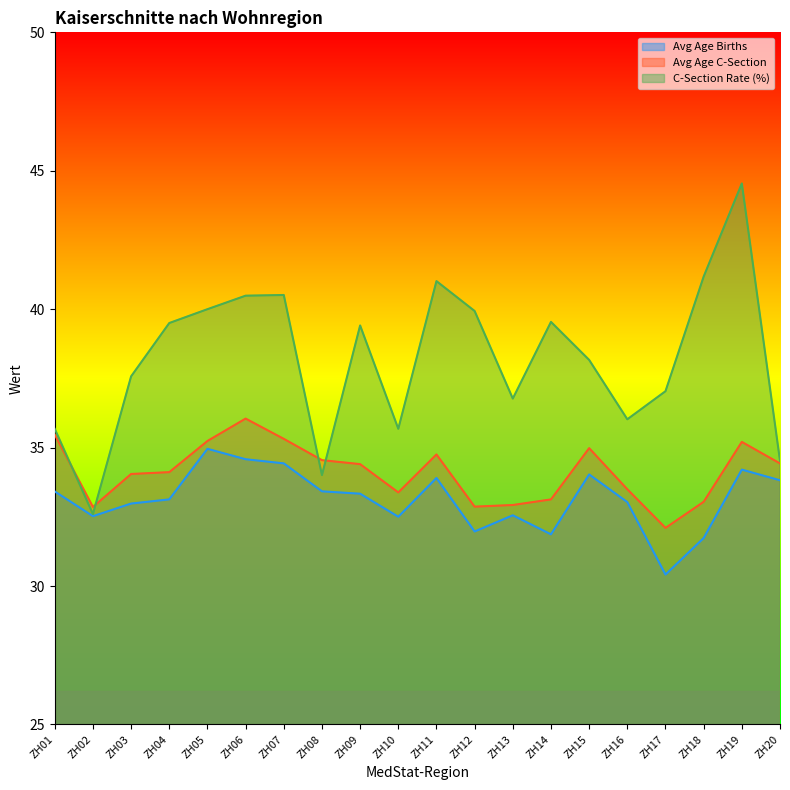

How many lines are shown in the chart?

3